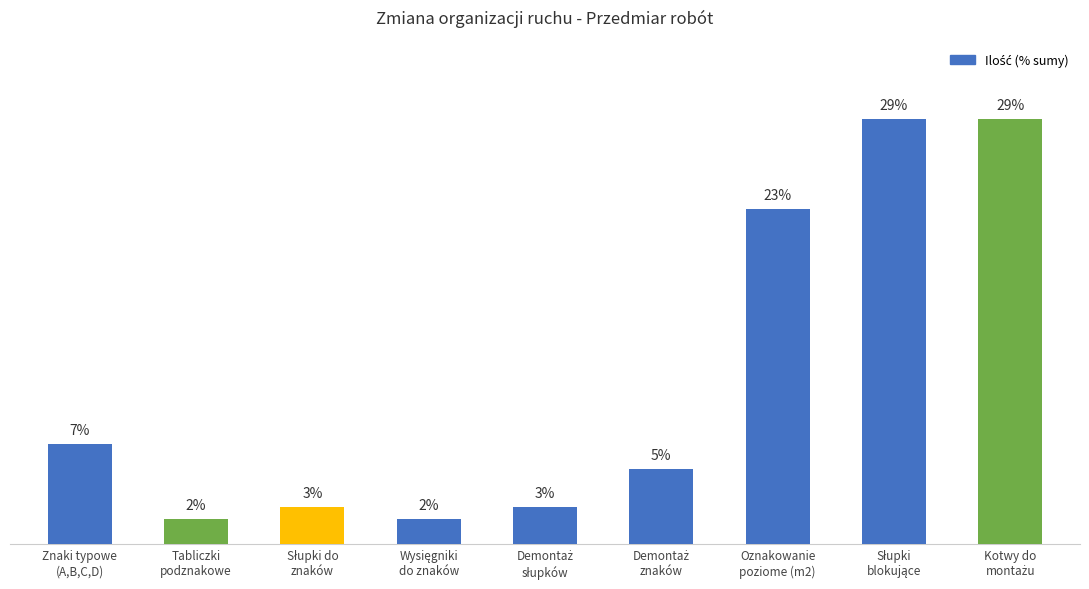

The value at Kotwy do
montażu is 41.1. True or false?

False